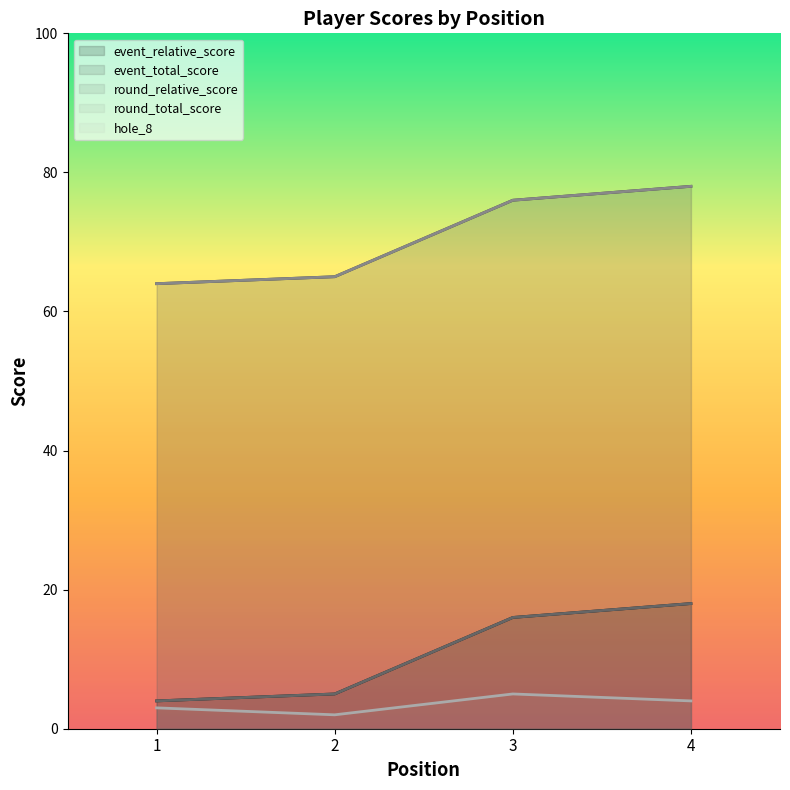

What is the spread (max minus min) of values at 2?

63